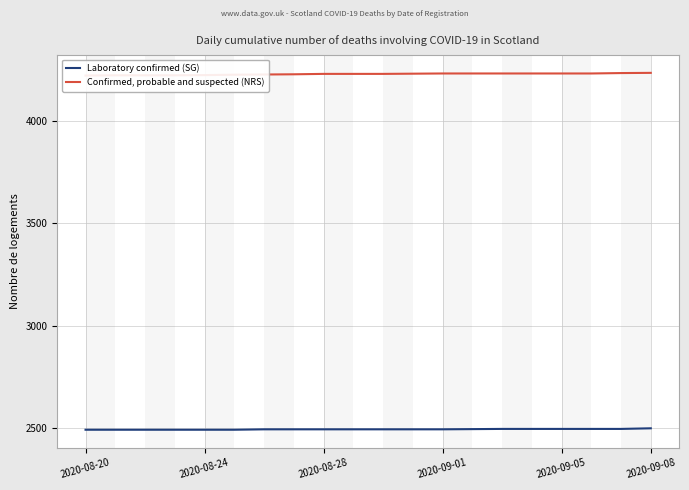

What is the highest value of the Laboratory confirmed (SG) series?

2499